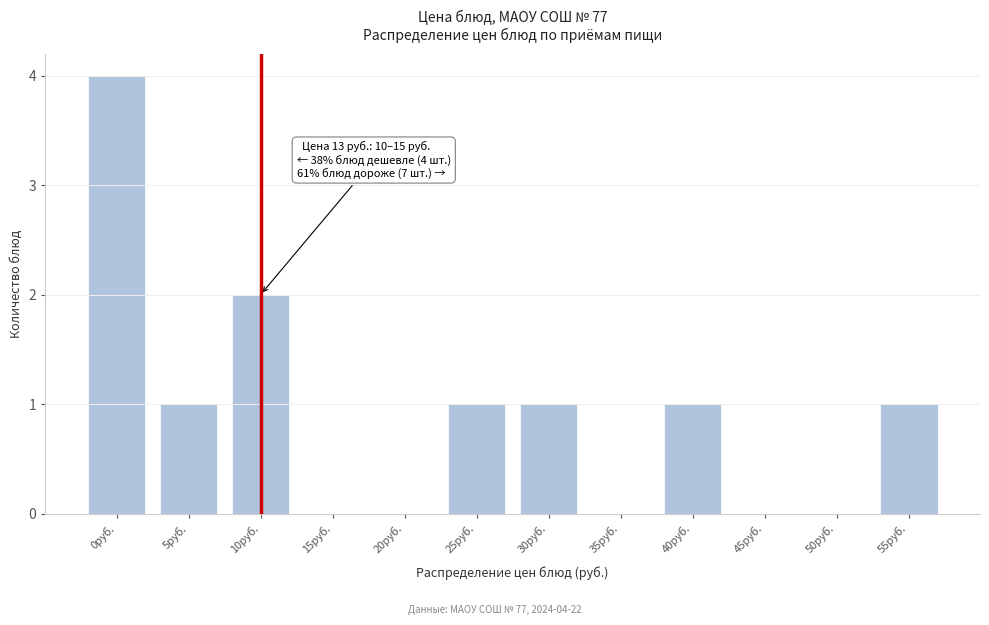

Reading left to right, extract all data points from this chart.

0руб.=4	5руб.=1	10руб.=2	15руб.=0	20руб.=0	25руб.=1	30руб.=1	35руб.=0	40руб.=1	45руб.=0	50руб.=0	55руб.=1